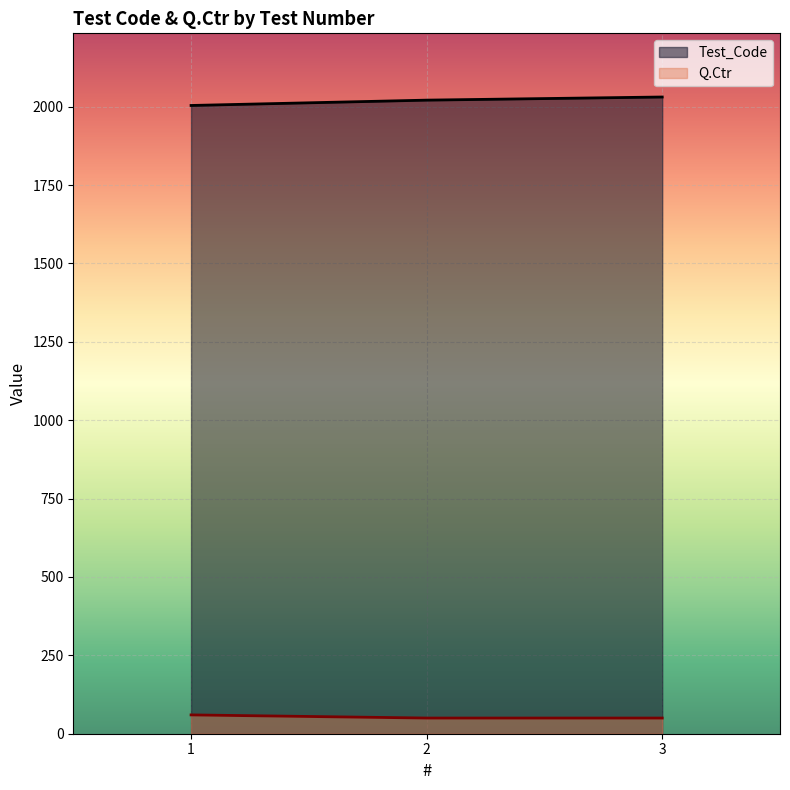

Does the chart display data point markers on the line(s)?

No